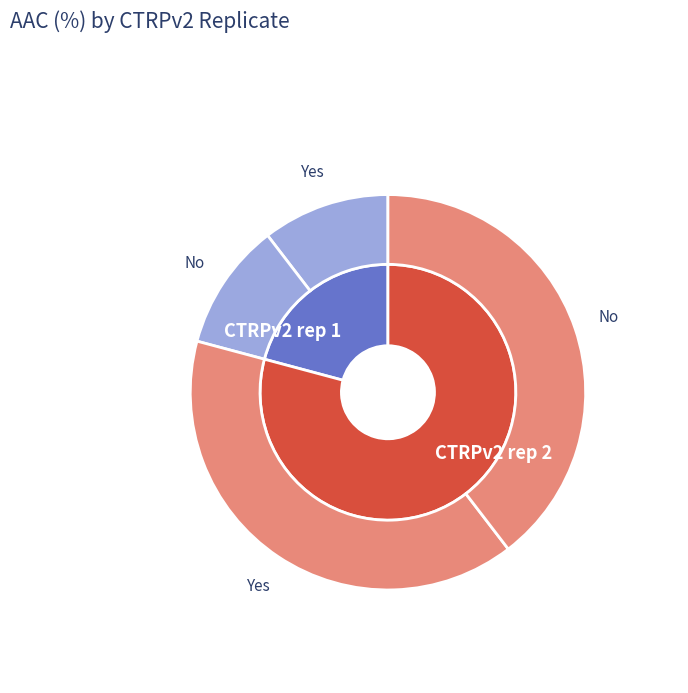

True or false: CTRPv2 rep 1 accounts for 14% of the total.

False